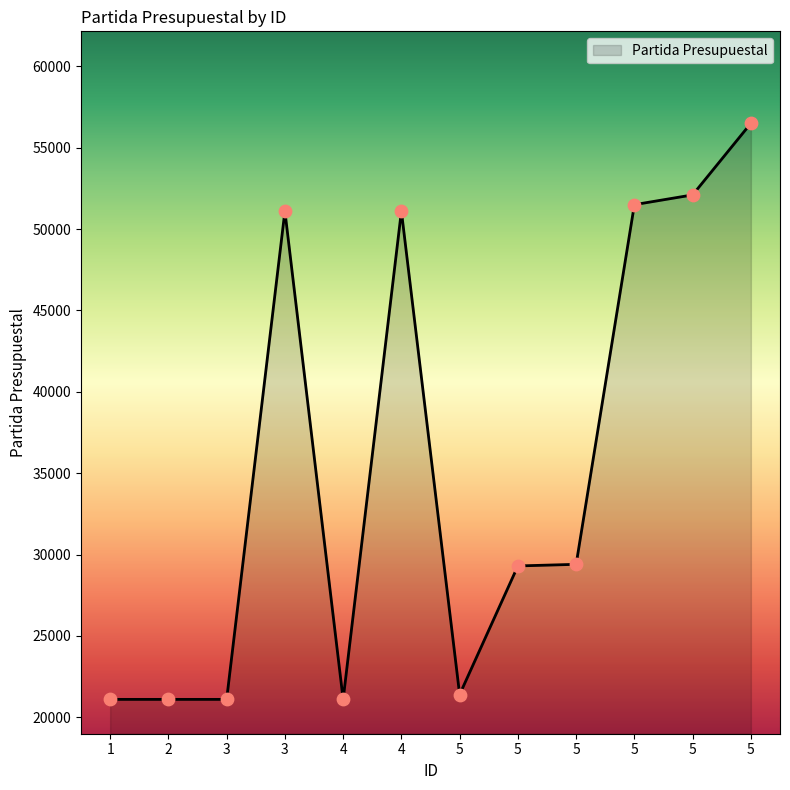

Is this an area chart (filled region under the line)?

Yes